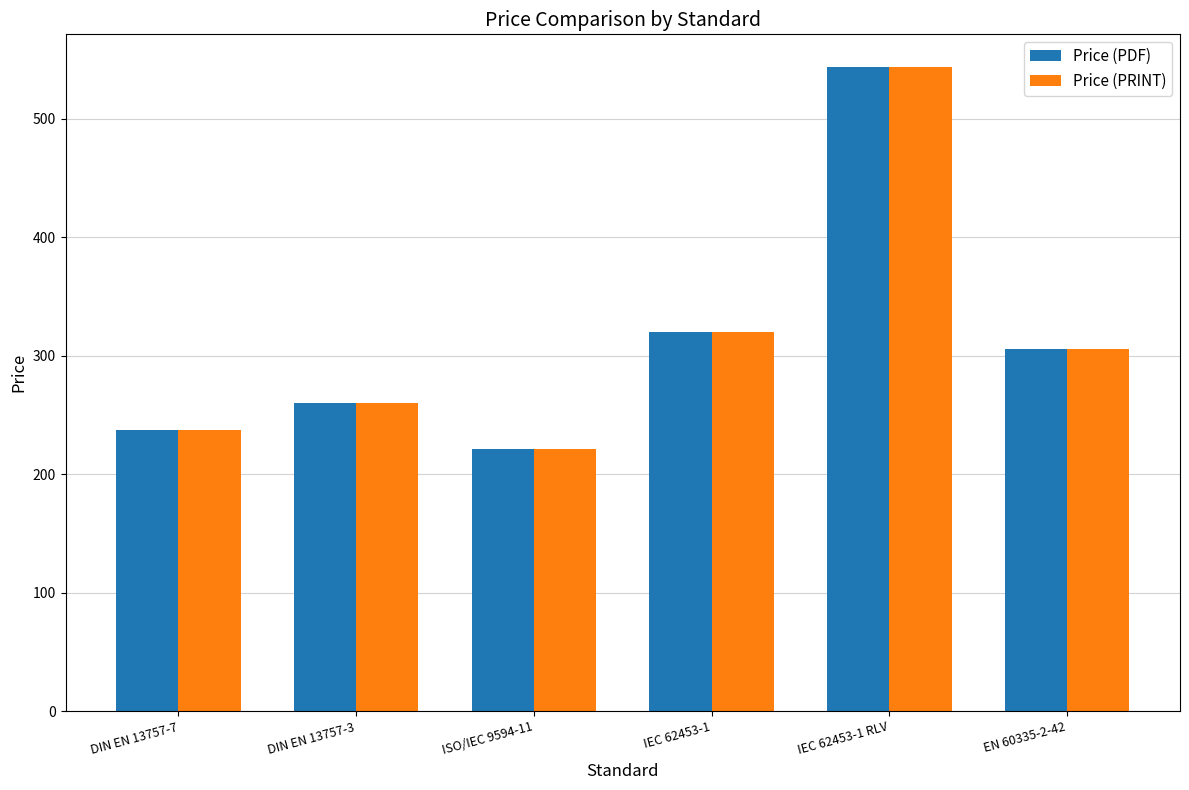

What is the lowest value of the Price (PDF) series?

221.0